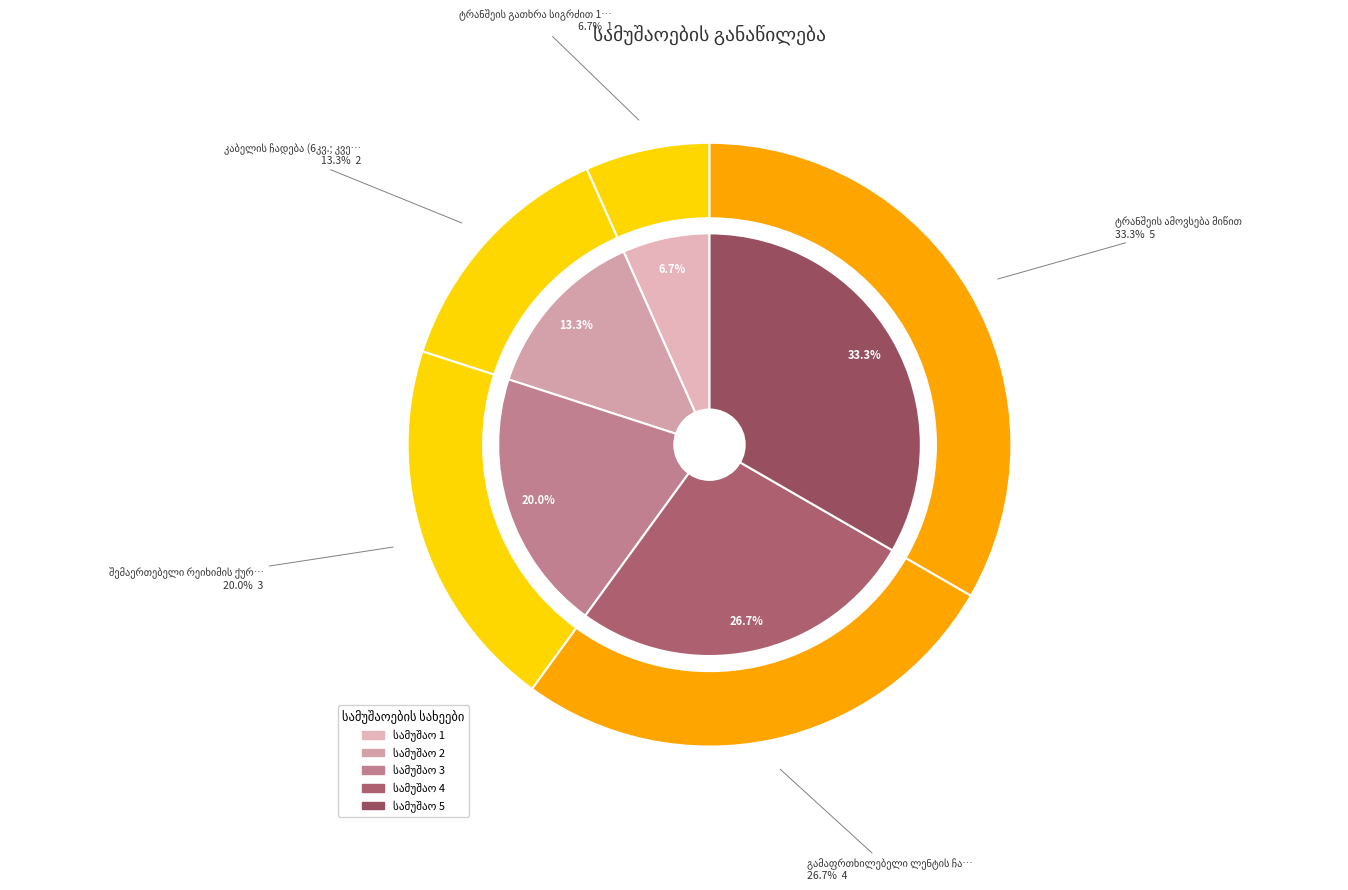

How many slices are in this pie chart?

5